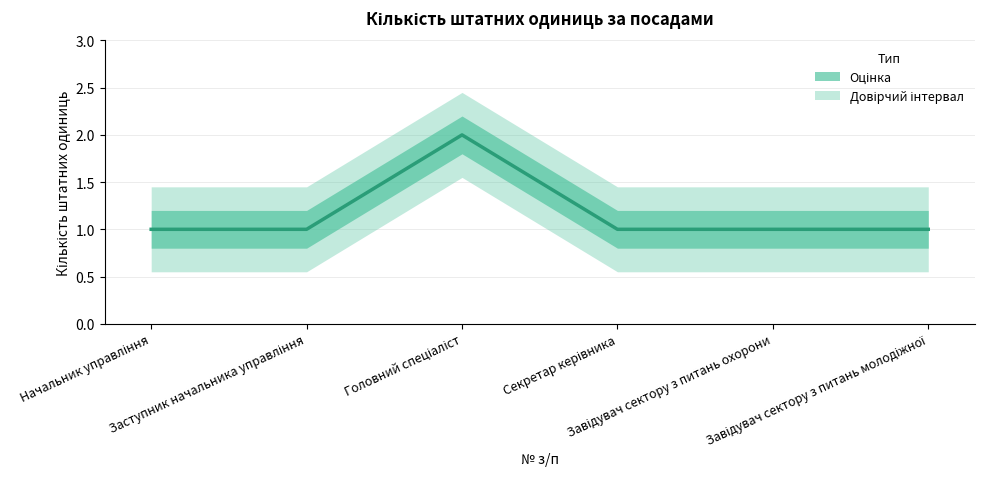

Is this an area chart (filled region under the line)?

No